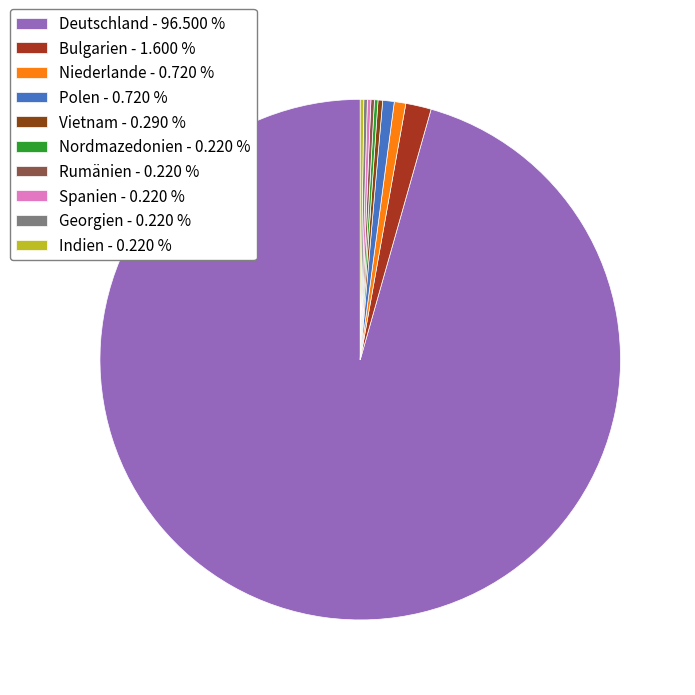

Which category has the biggest portion of the pie?

Deutschland